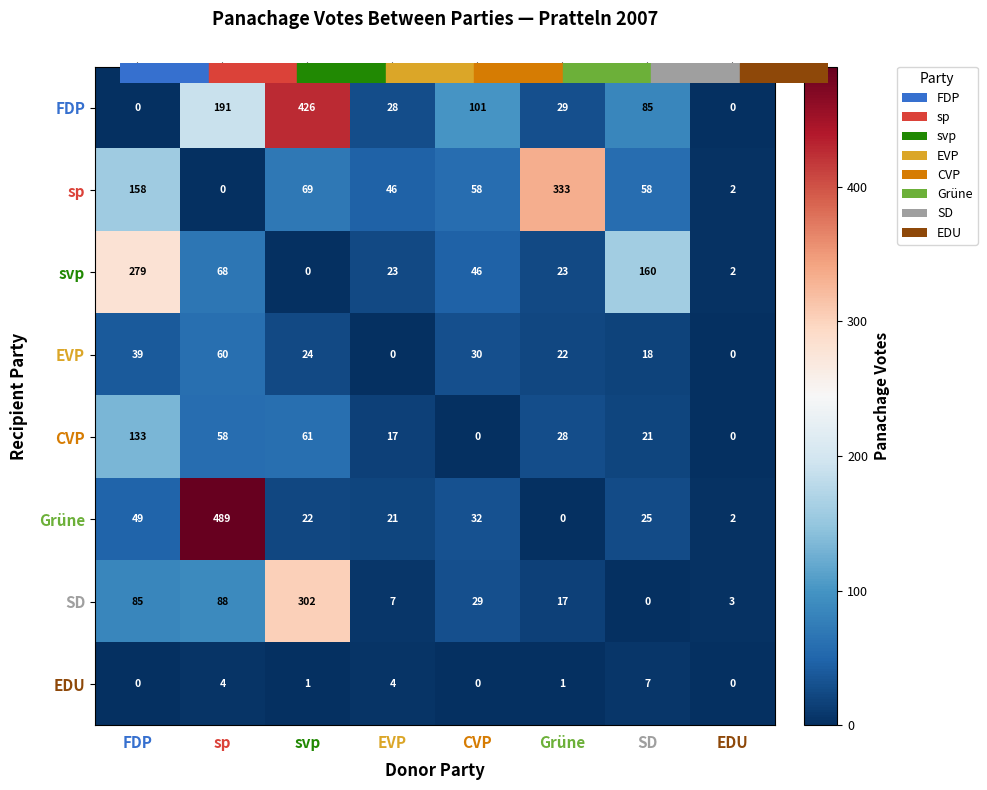

The value of sp at CVP is 101. True or false?

False